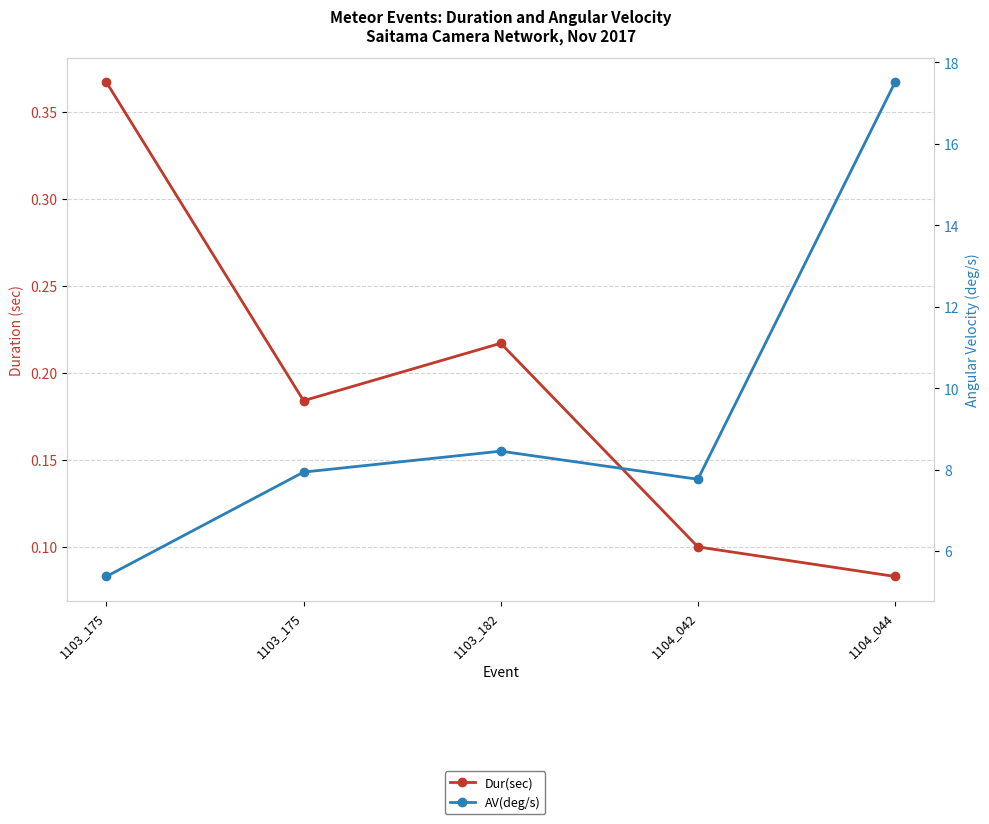

Reading left to right, transcribe all the data shown in this chart.

Dur(sec): 1103_175=0.4	1103_175=0.2	1103_182=0.2	1104_042=0.1	1104_044=0.1
AV(deg/s): 1103_175=5.4	1103_175=7.9	1103_182=8.5	1104_042=7.8	1104_044=17.5